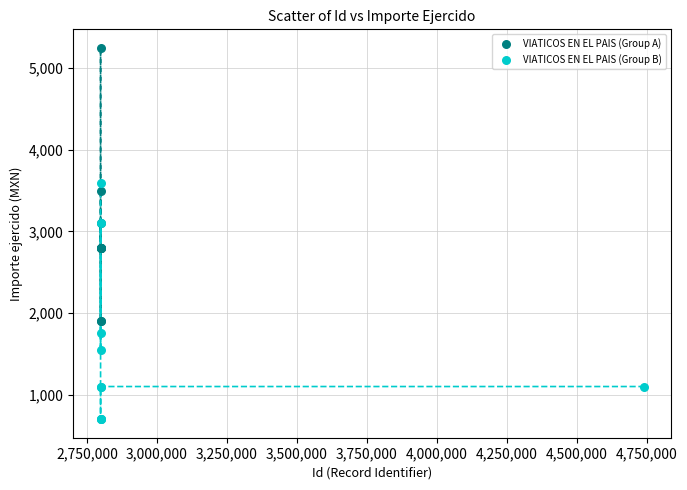

Which series reaches the minimum Y coordinate?

VIATICOS EN EL PAIS (Group B)